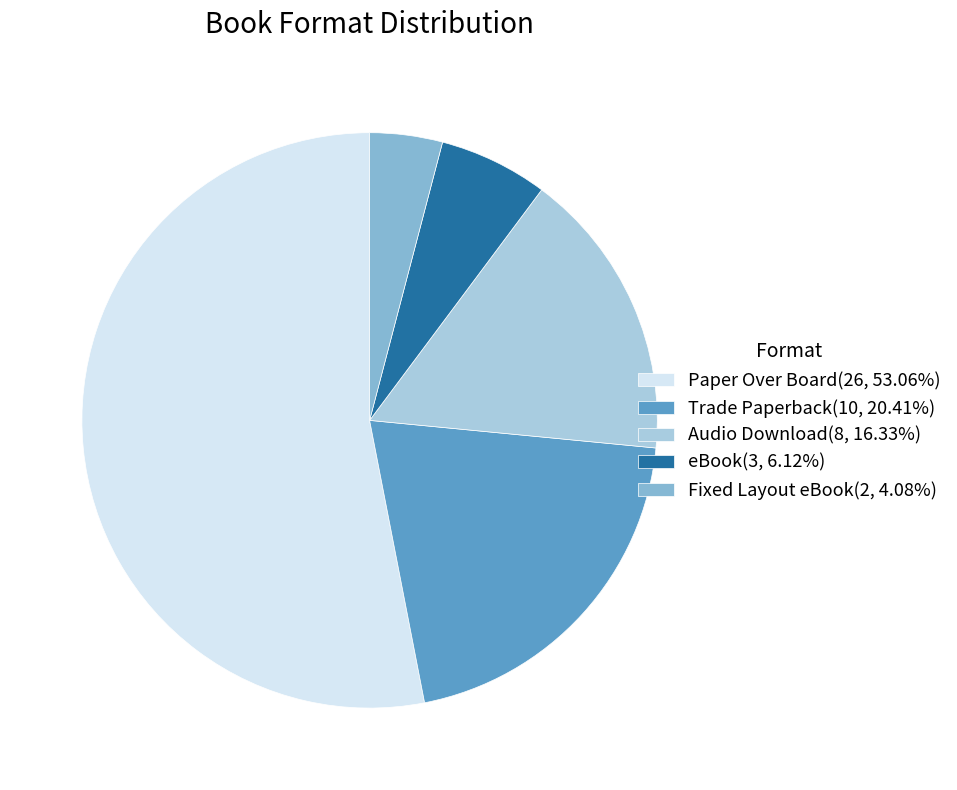

Is it true that Audio Download is 16% of the pie?

True